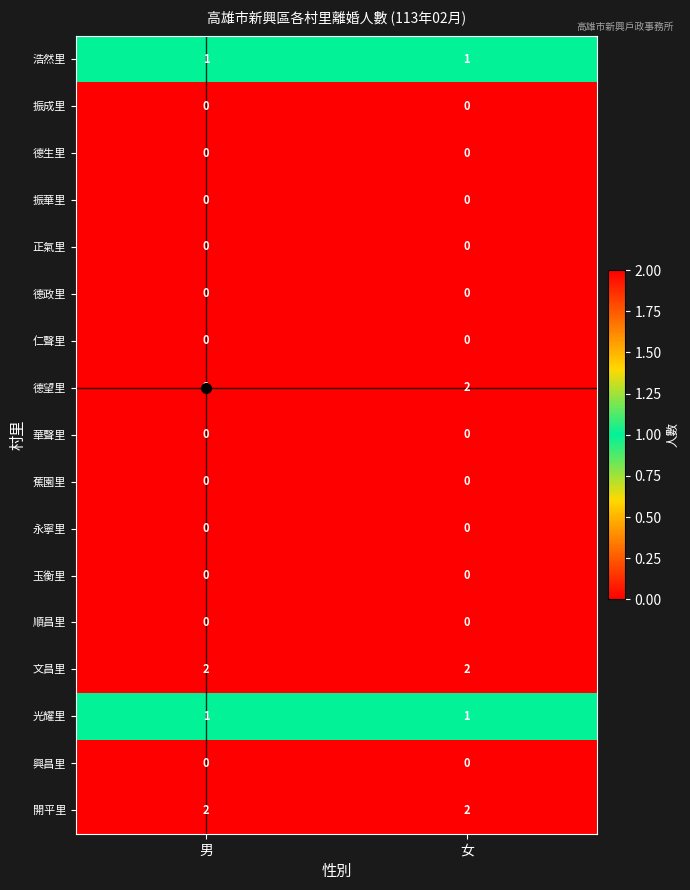

Is it true that 浩然里 equals 1 at 女?

True